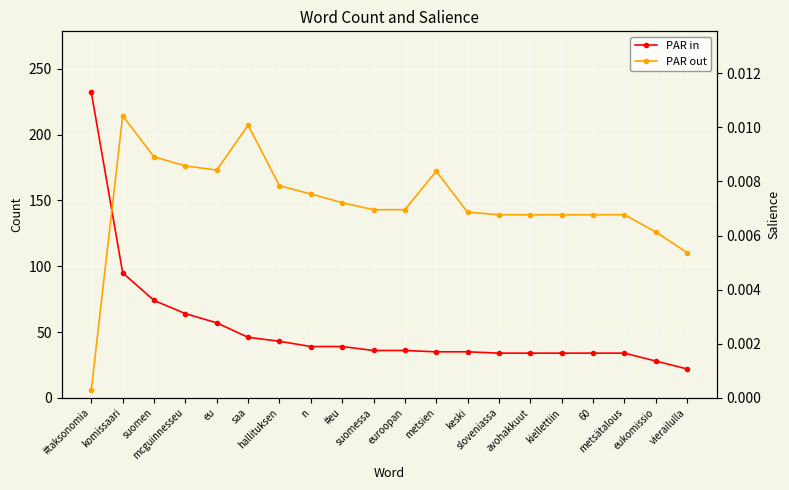

What are all the series names shown in the legend?

PAR in, PAR out